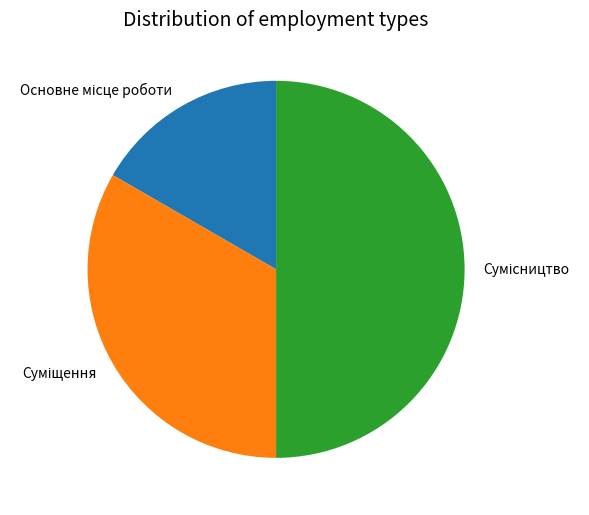

The Суміщення slice represents 22% of the pie. True or false?

False